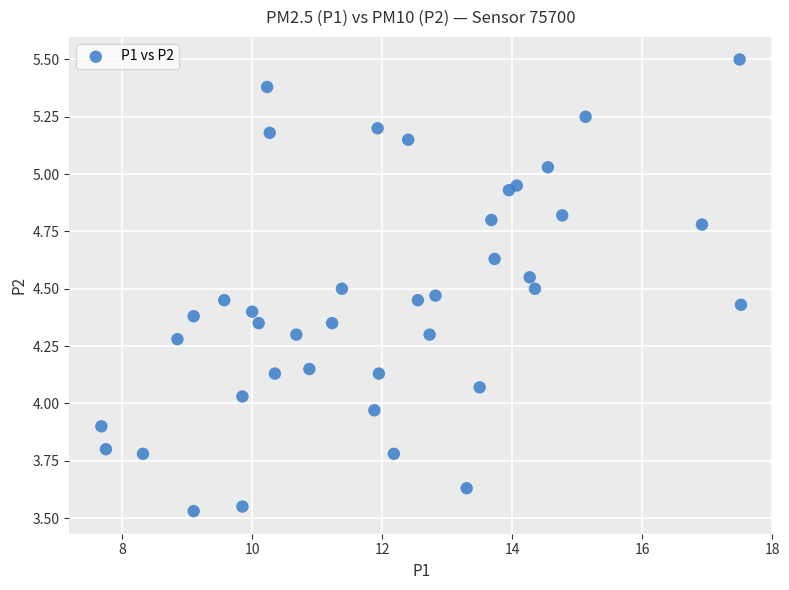

What is the range of Y values (max minus min)?

2.0